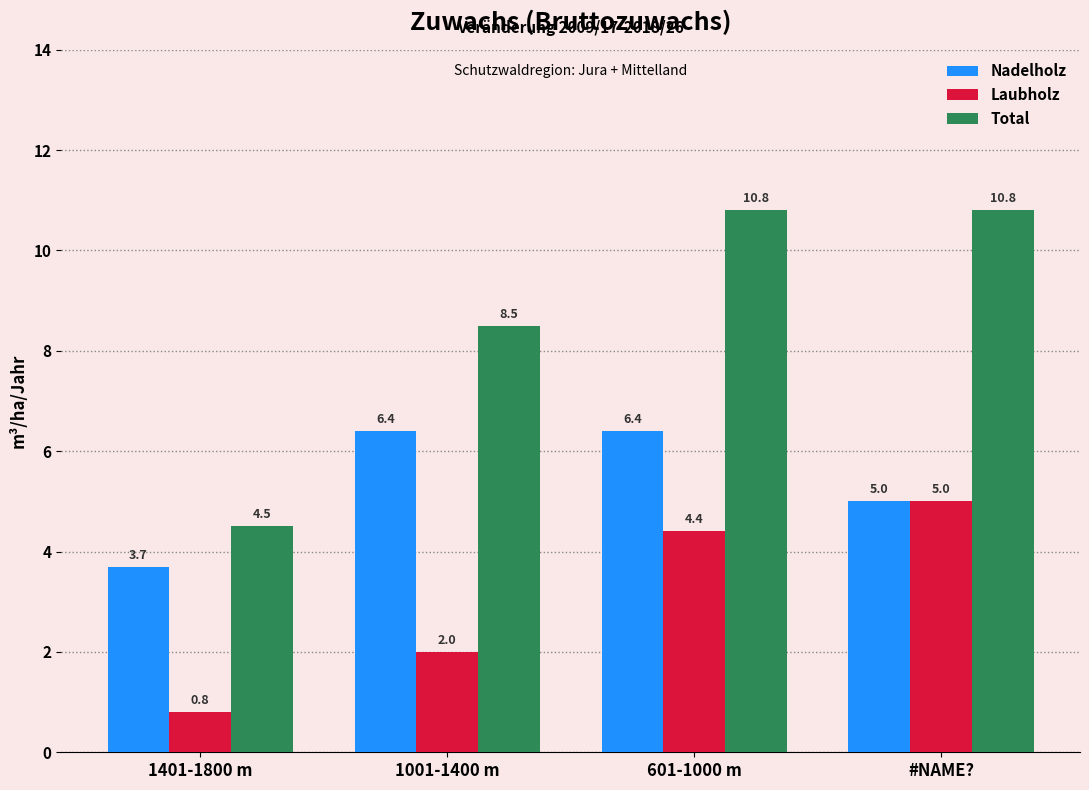

What is the sum of the Laubholz values at #NAME? and 1401-1800 m?

5.8